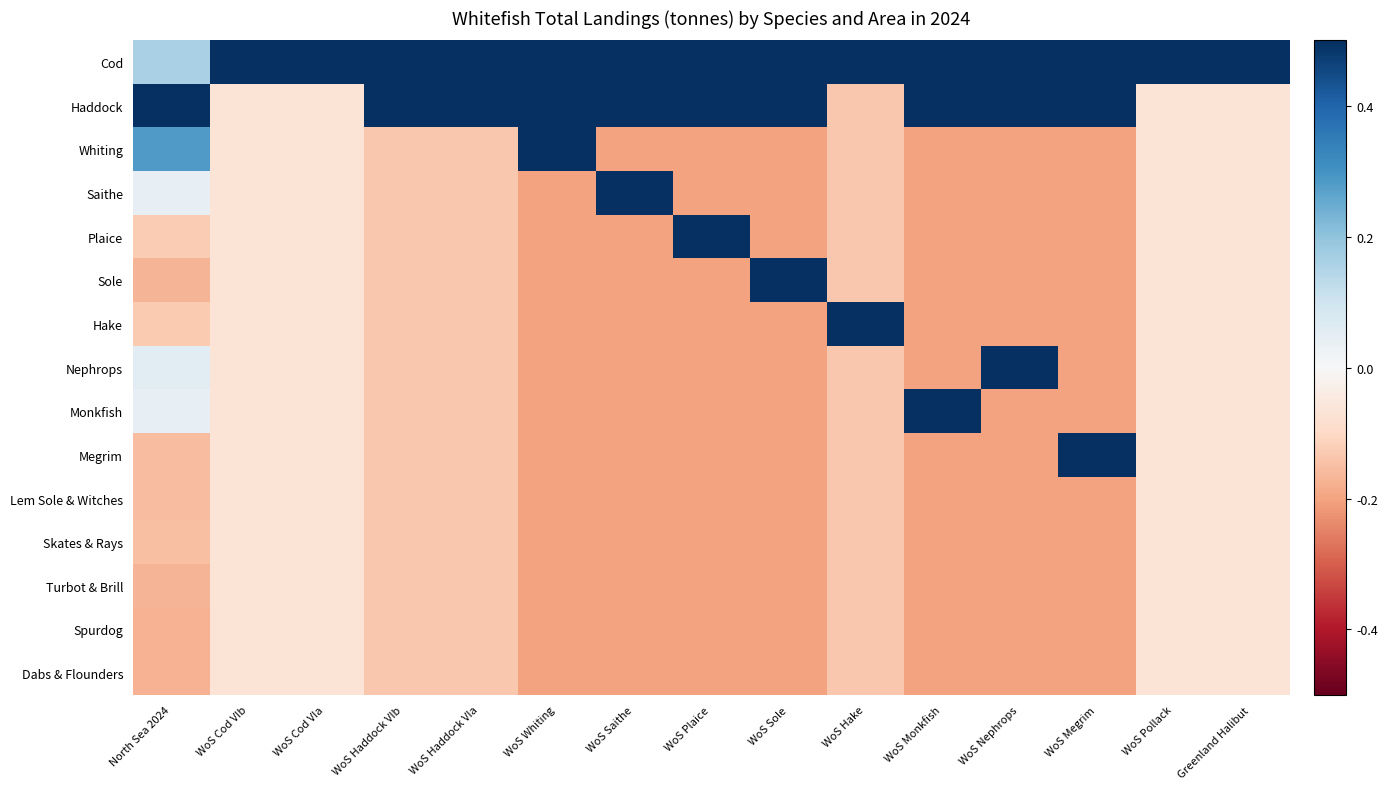

Which category has the highest value across all series?

WoS Cod VIa